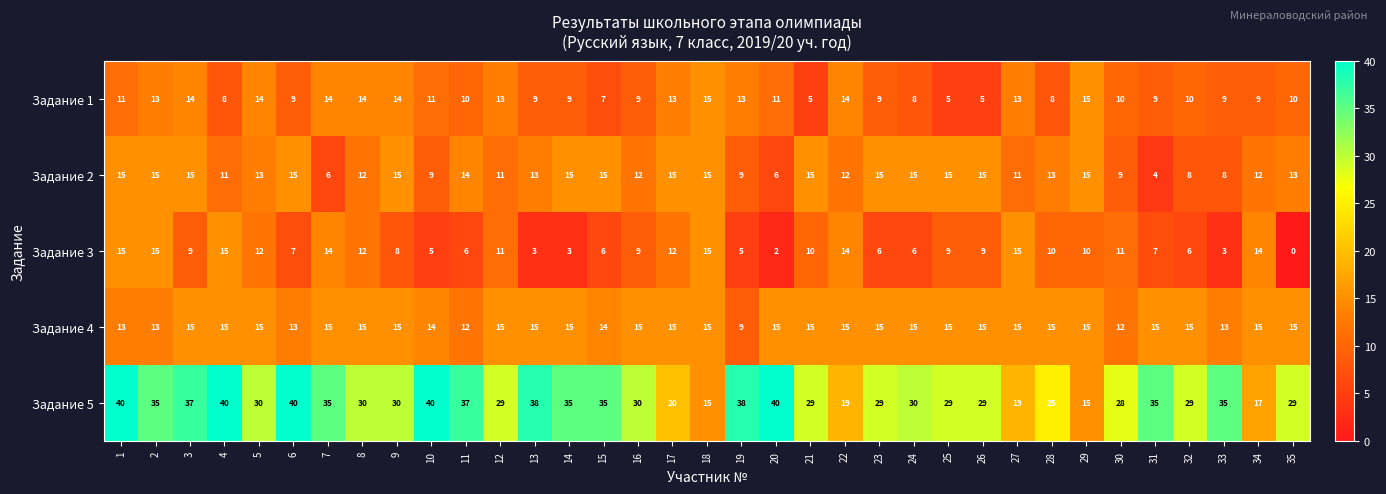

Between 2 and 12, which series saw the biggest shift?

Задание 5